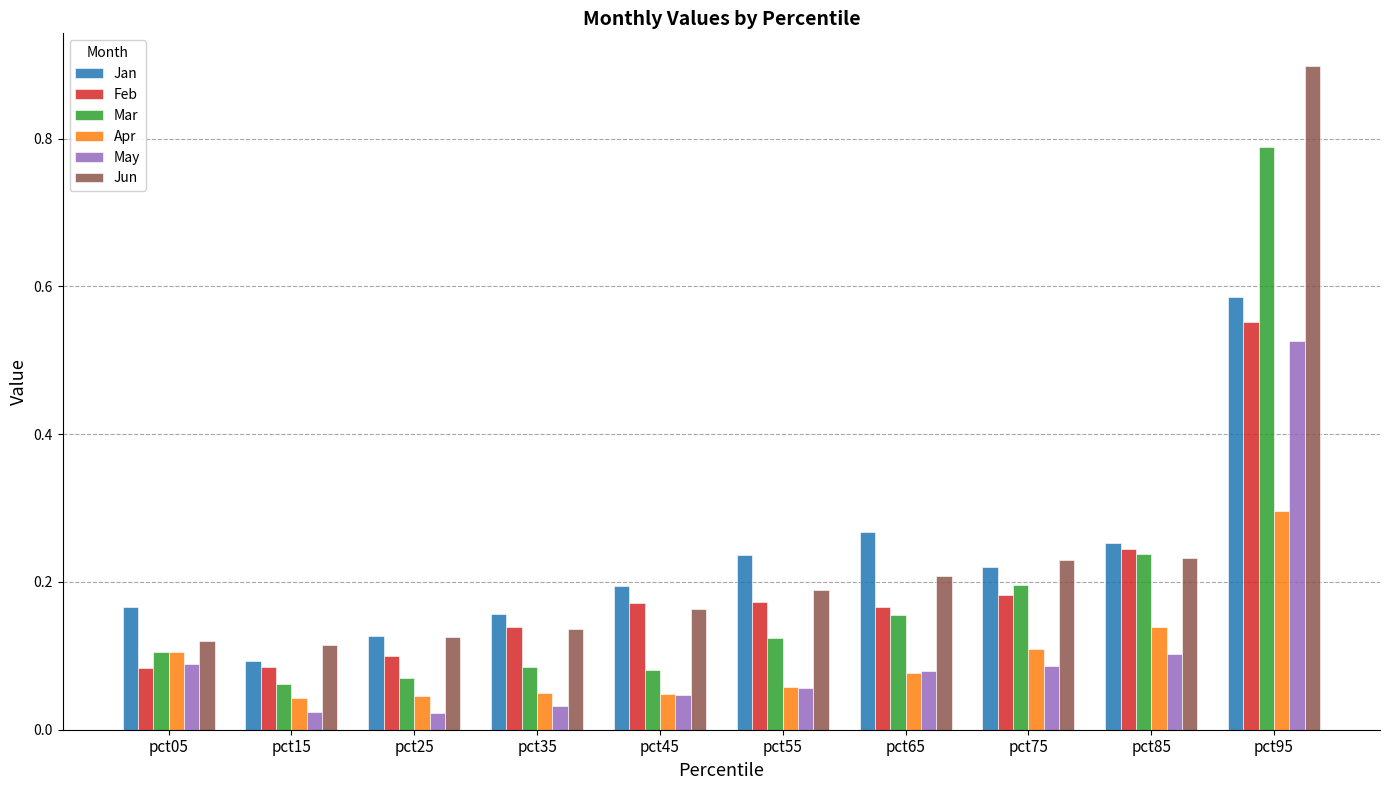

What is the sum of the Jan values at pct95 and pct15?

0.7